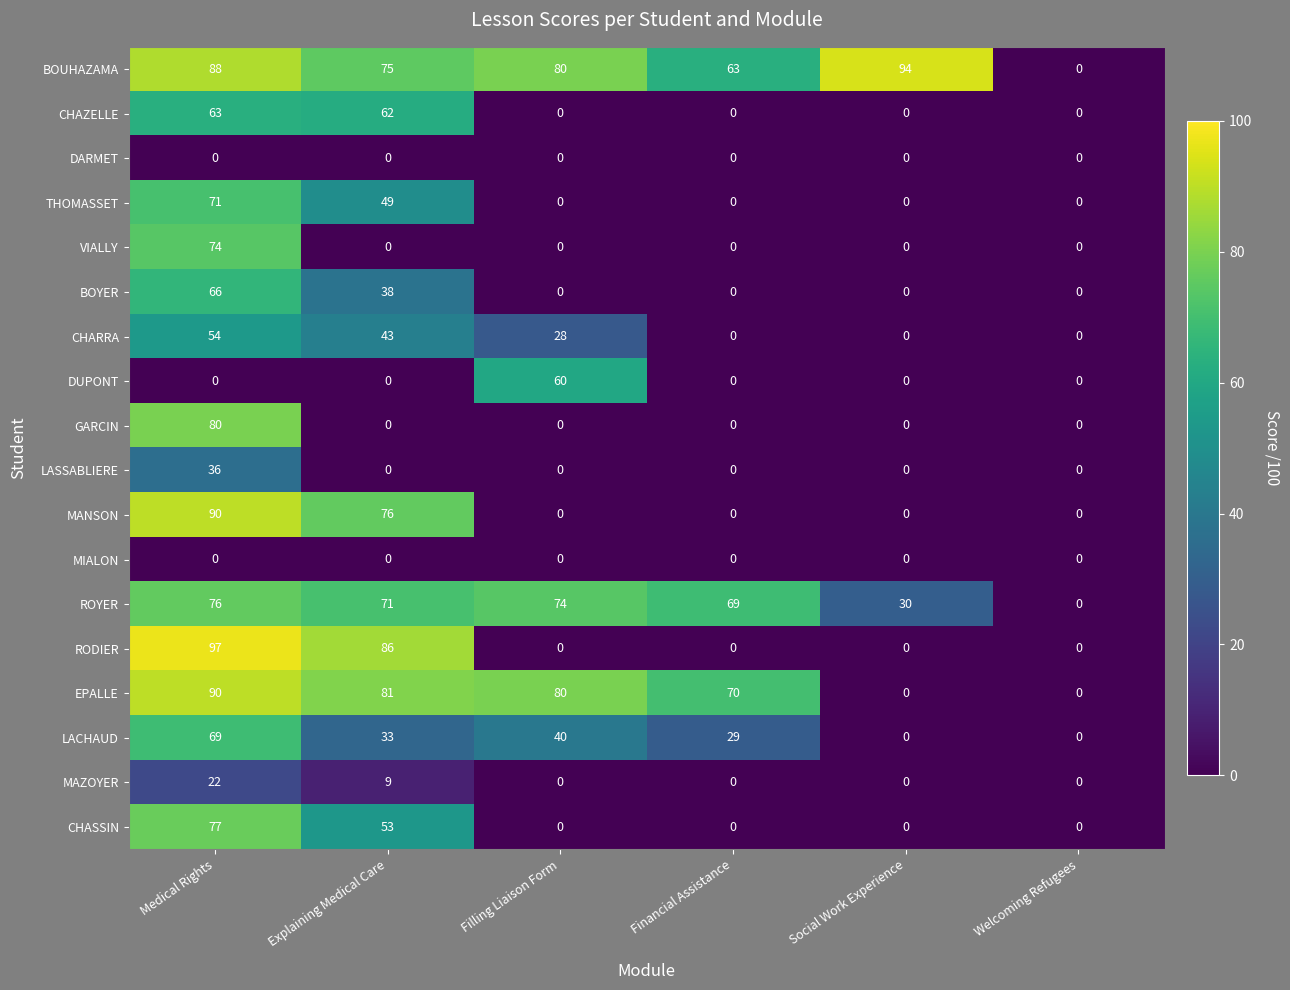

The BOYER series shows 0 at Welcoming Refugees. True or false?

True